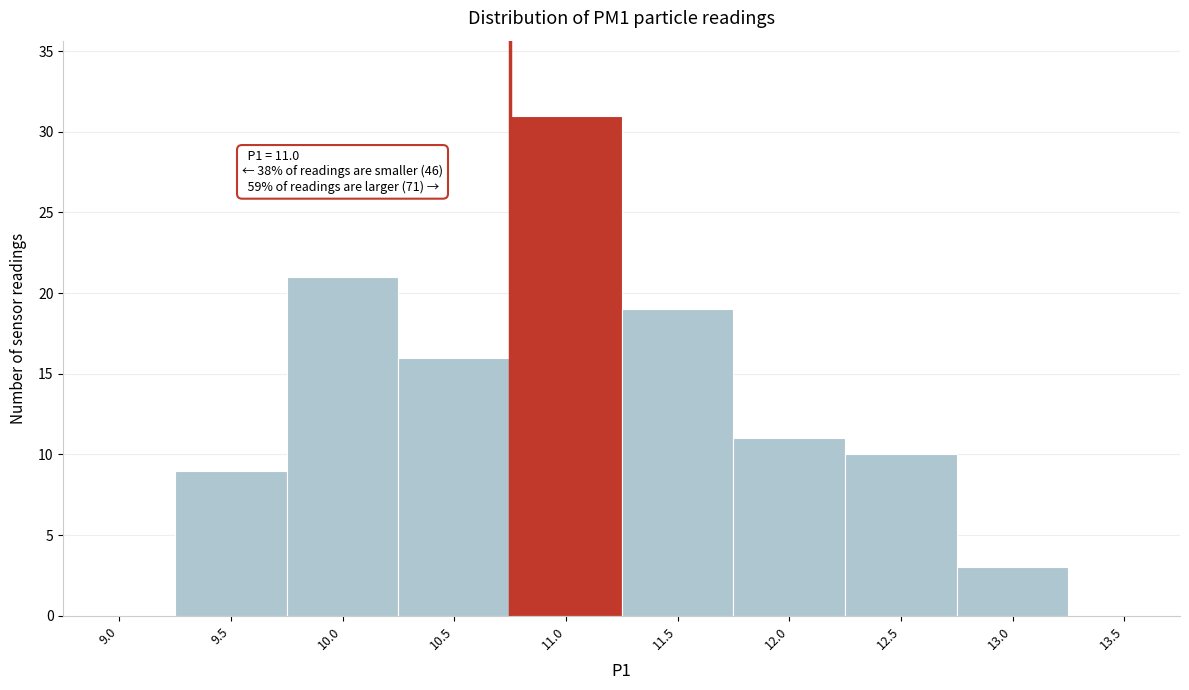

Reading left to right, extract all data points from this chart.

9.0=0	9.5=9	10.0=21	10.5=16	11.0=31	11.5=19	12.0=11	12.5=10	13.0=3	13.5=0